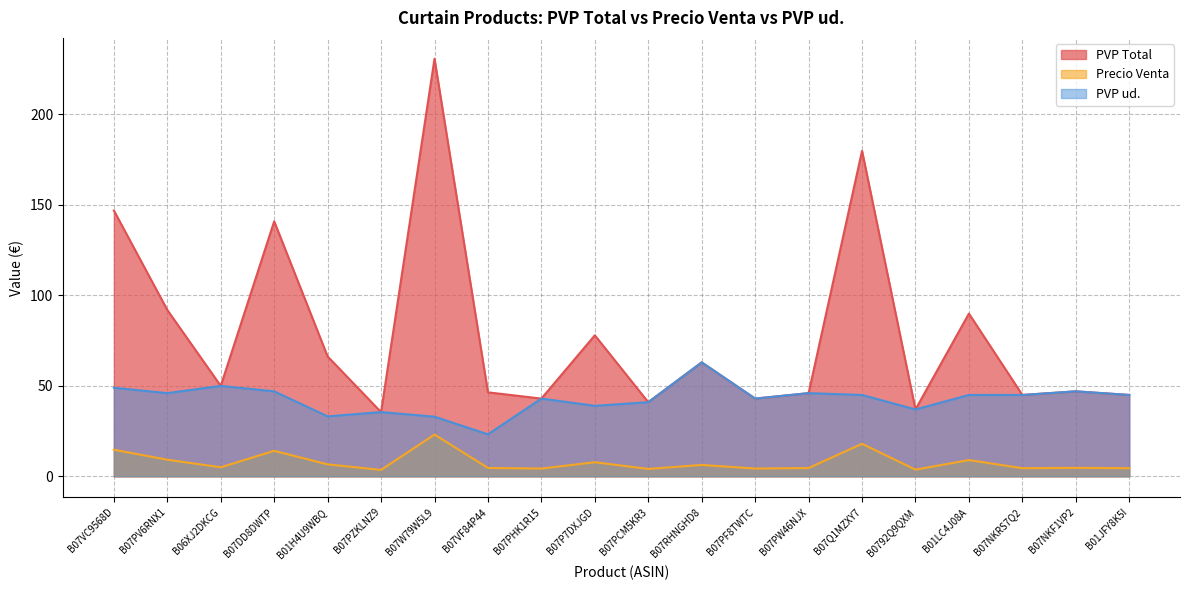

What value does the PVP Total series have at B07PZKLNZ9?

35.5